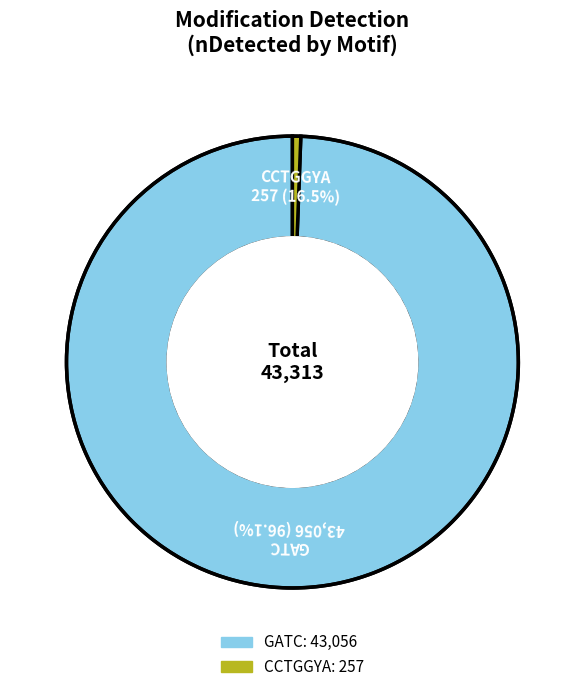

The GATC slice represents 99% of the pie. True or false?

True